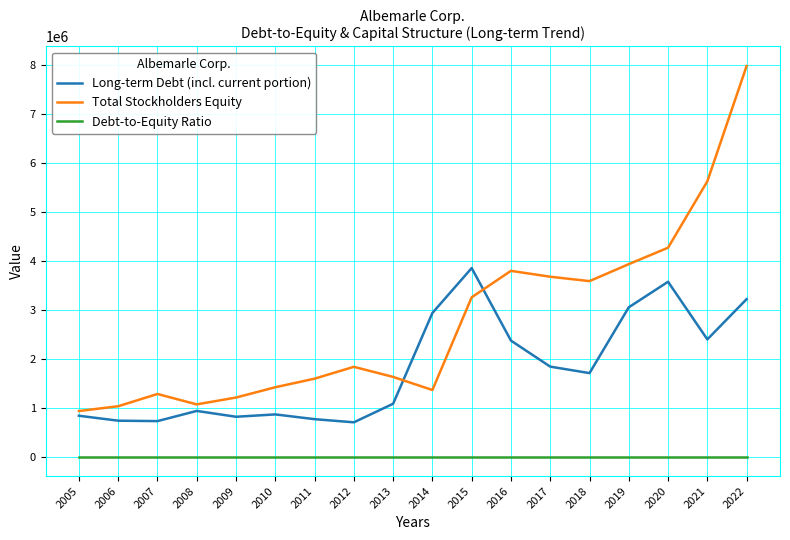

True or false: Long-term Debt (incl. current portion) has a value of 6222194.3 at 2020.

False